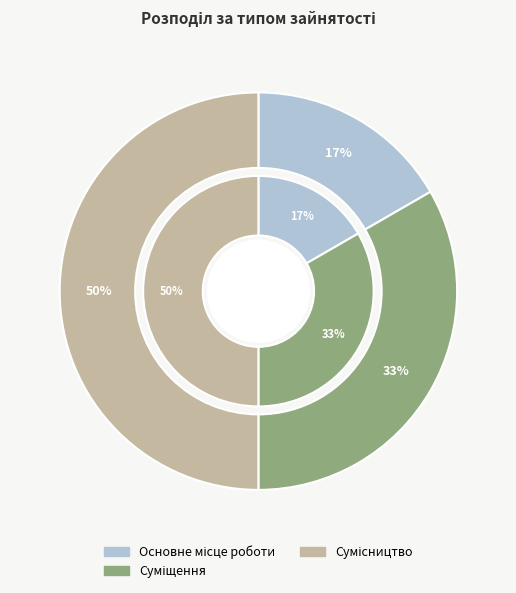

To the nearest percent, what is the difference between the largest and smallest slice percentages?

33%